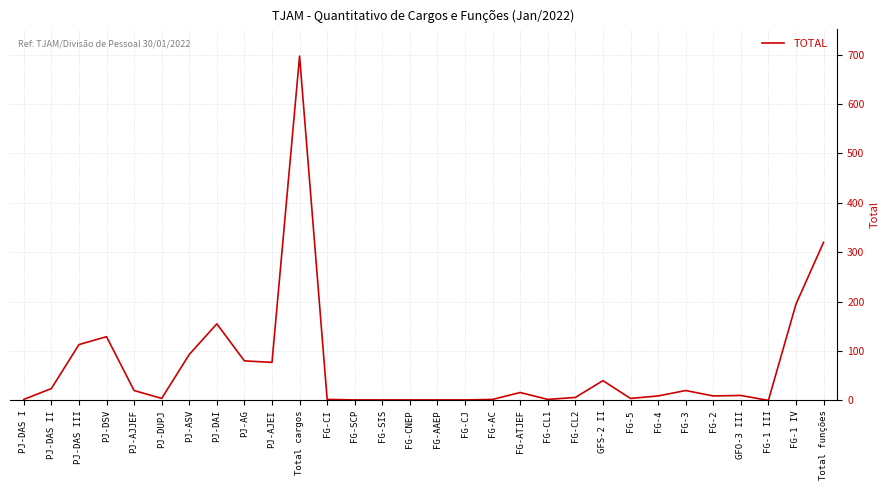

Where is the data nearest to the value 348?

Total funções